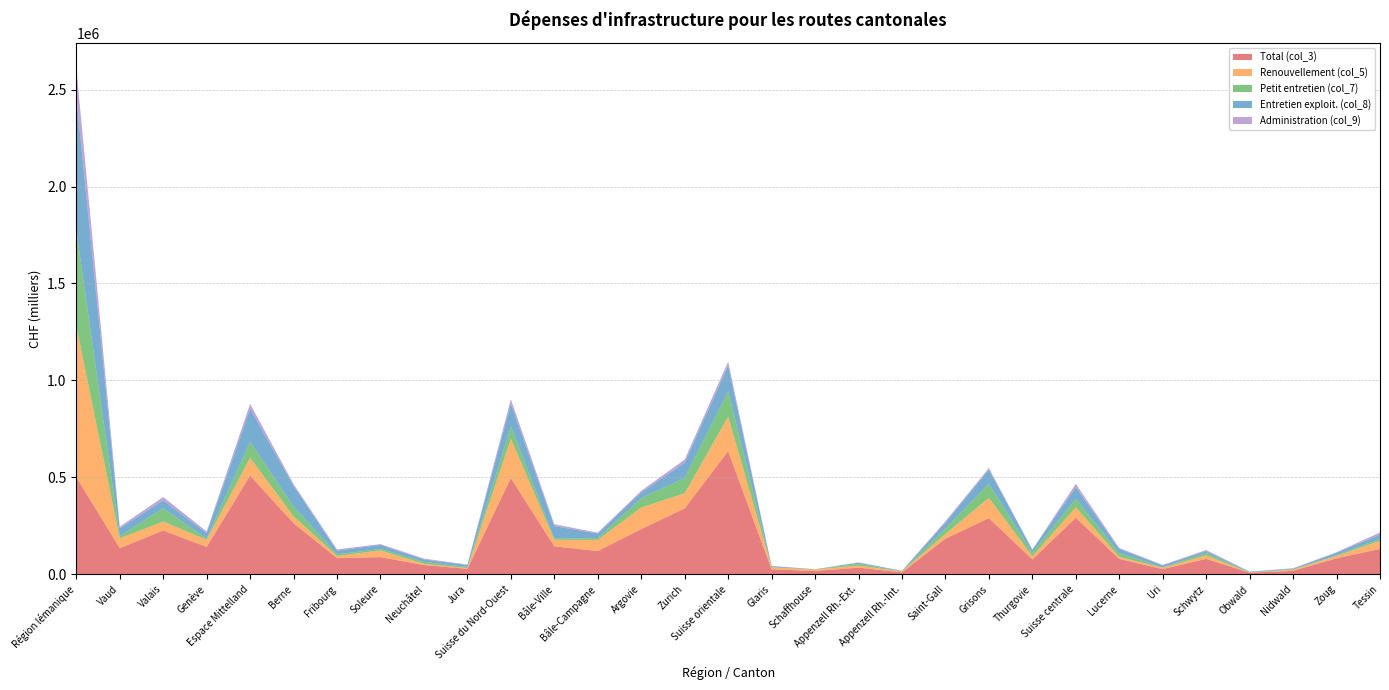

Reading right to left, what are all the values shown in this chart?

Total (col_3): 130717	82096	17417	7693	79222	26364	78718	291509	76475	289539	183330	9637	33857	16966	25303	635108	339765	232626	119754	143714	496094	27937	47384	88194	82749	262930	509194	140651	225709	134452	500811
Renouvellement (col_5): 41955	12008	5732	624	18210	6875	10764	54213	16046	104644	24417	4481	10971	7041	10375	177976	78038	111667	57285	33812	202763	3728	6134	34521	11516	35540	91440	37204	46079	50666	780335
Petit entretien (col_7): 10173	4135	3275	1528	12188	2668	19244	43038	17995	71571	29066	809	9087	1081	783	130392	79288	47984	9476	5802	63262	5889	10235	7453	8761	49655	81993	5772	68204	11202	493324
Entretien exploit. (col_8): 21662	12474	2917	2624	10310	9887	21610	59821	15770	73864	29295	2174	5608	326	5313	132349	78318	29568	23691	64814	118073	9833	12188	21095	18555	107948	169618	28548	41073	40697	690158
Administration (col_9): 10991	2805	1510	1076	4888	2268	5032	17580	781	8046	6884	1082	1444	766	1162	20165	16045	8329	4197	9595	22120	2338	4692	3921	6557	8482	25991	8424	17124	8074	146513